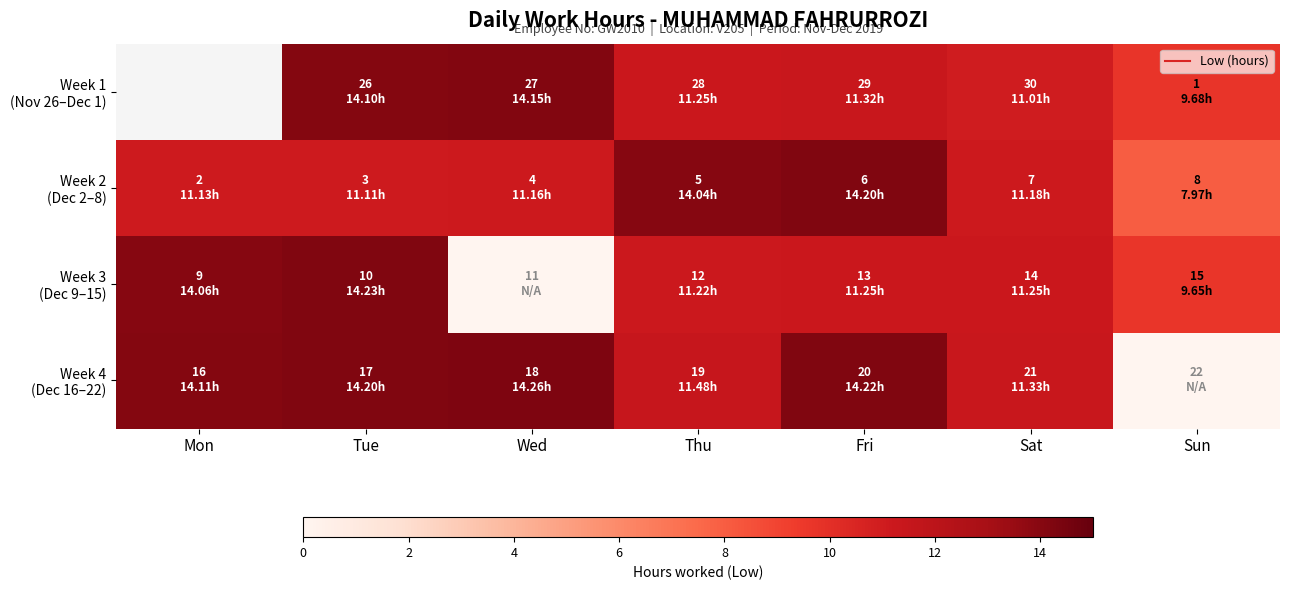

What is the difference between the Week 1 (Nov 26–Dec 1) values at Sat and Thu?

0.2